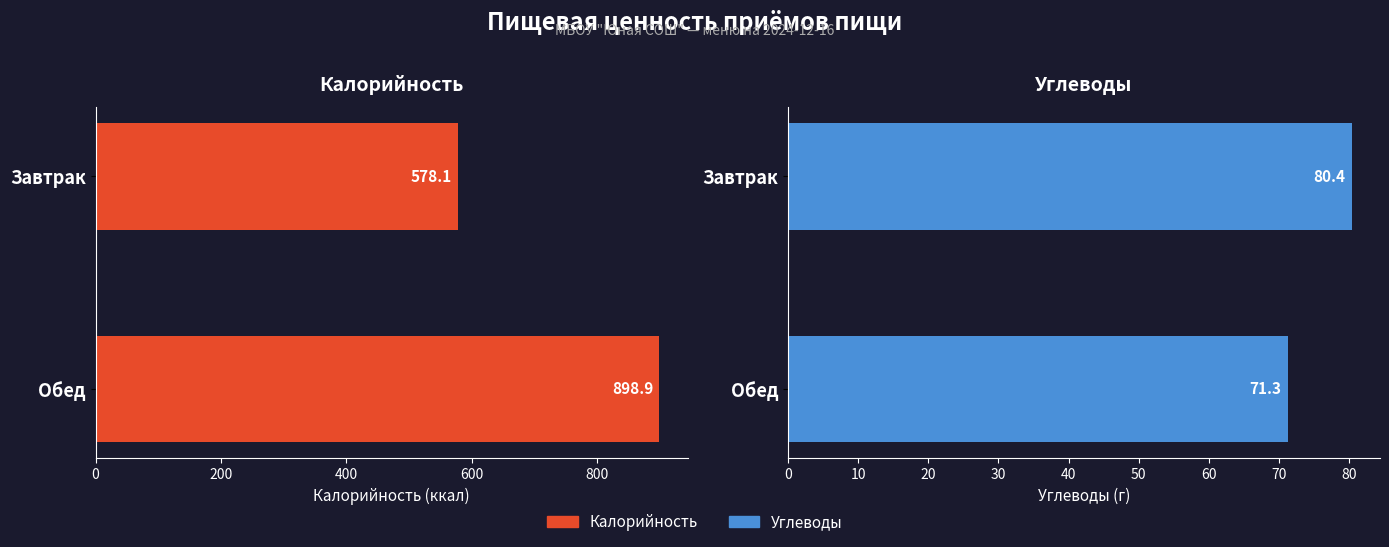

Which series has the largest range (max minus min)?

Калорийность